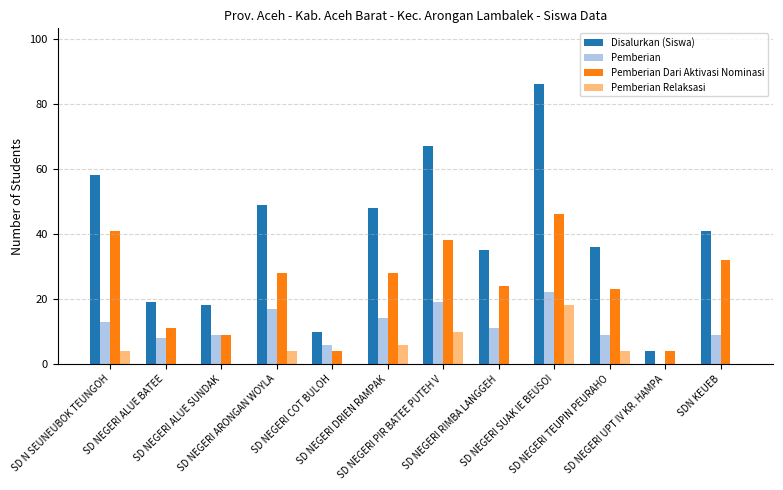

What are all the series names shown in the legend?

Disalurkan (Siswa), Pemberian, Pemberian Dari Aktivasi Nominasi, Pemberian Relaksasi